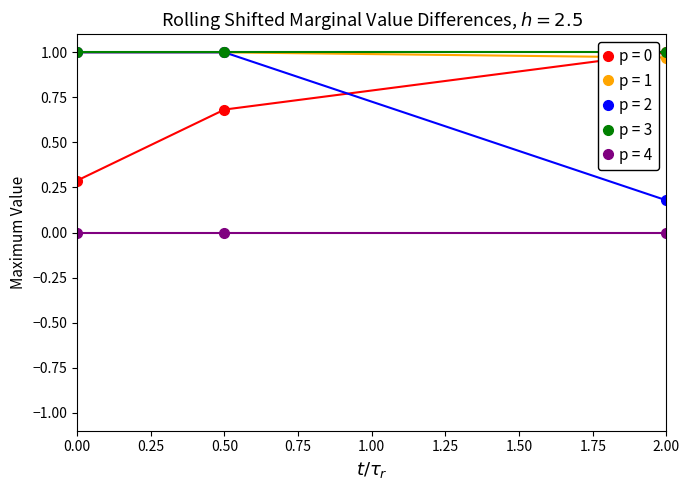

Between 0.50 and 2.00, which series saw the biggest shift?

p = 2